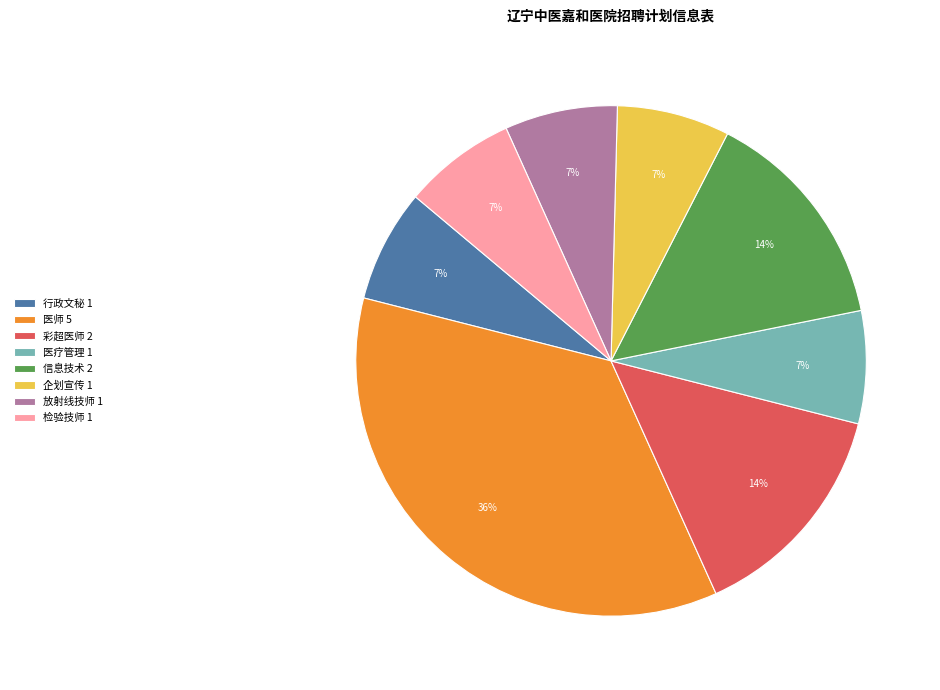

How many slices are in this pie chart?

8